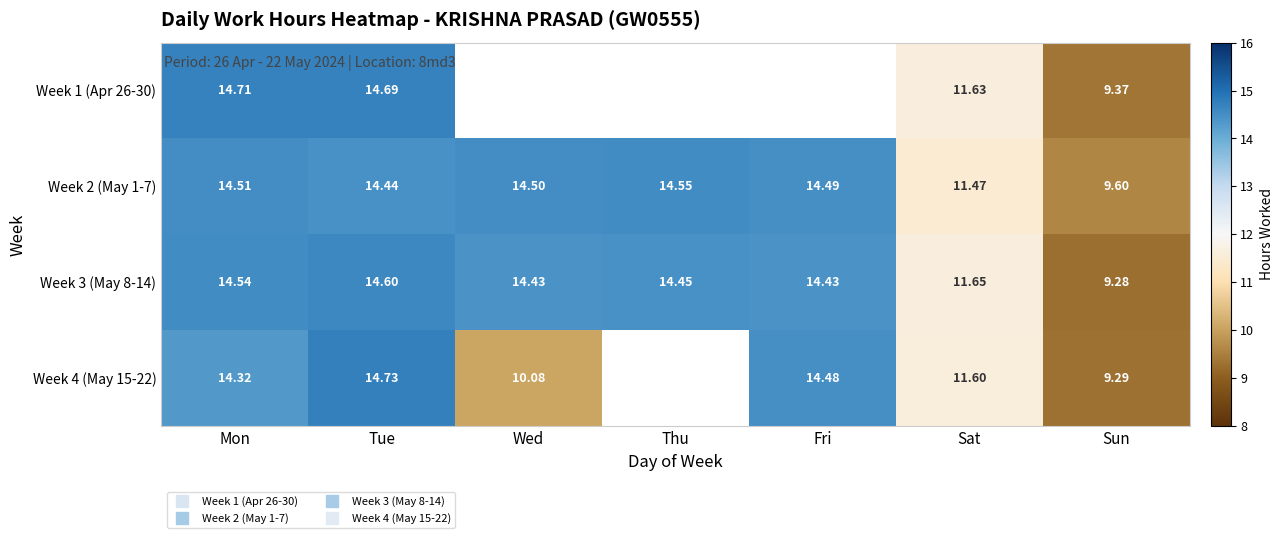

Where is Week 2 (May 1-7) nearest to the value 12?

Sat